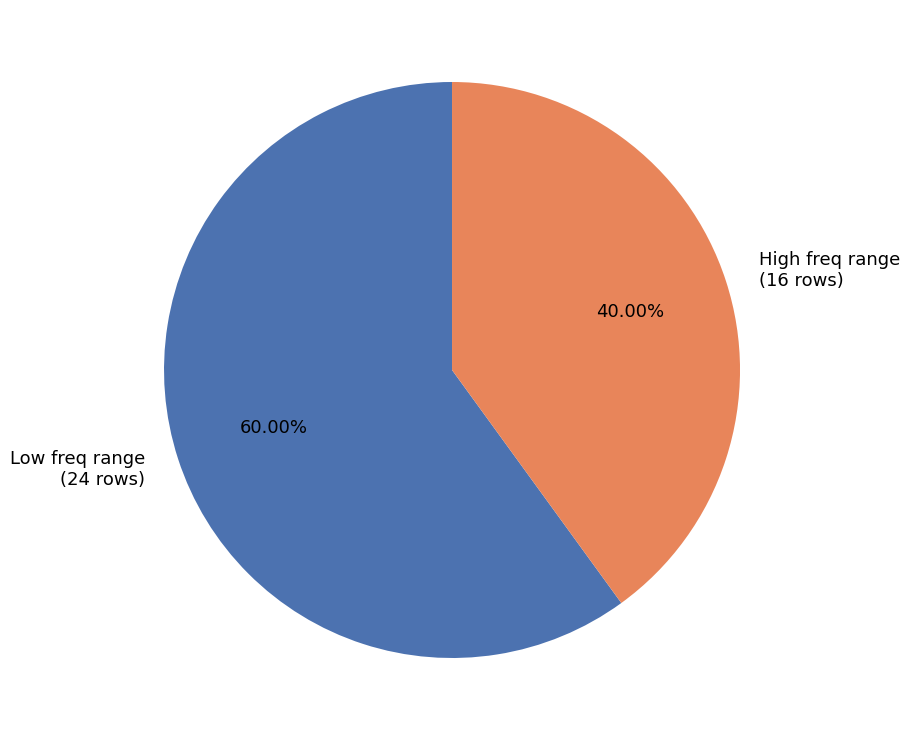

Which category has the biggest portion of the pie?

Low freq range (24 rows)